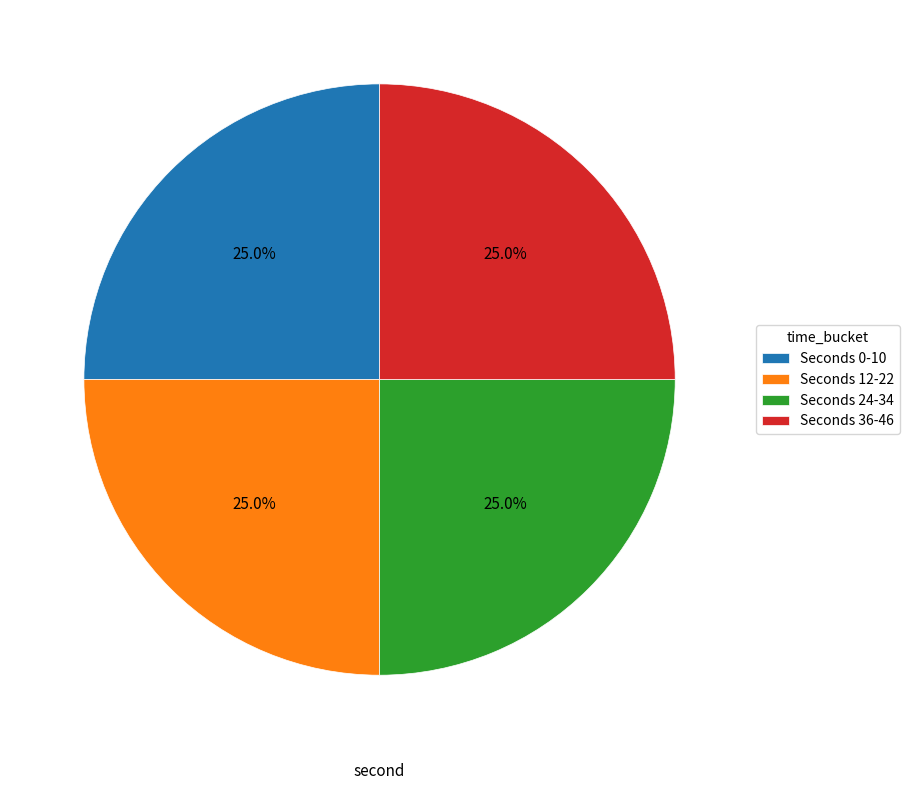

What is the ratio of the value at Seconds 12-22 to the value at Seconds 0-10?

1.0